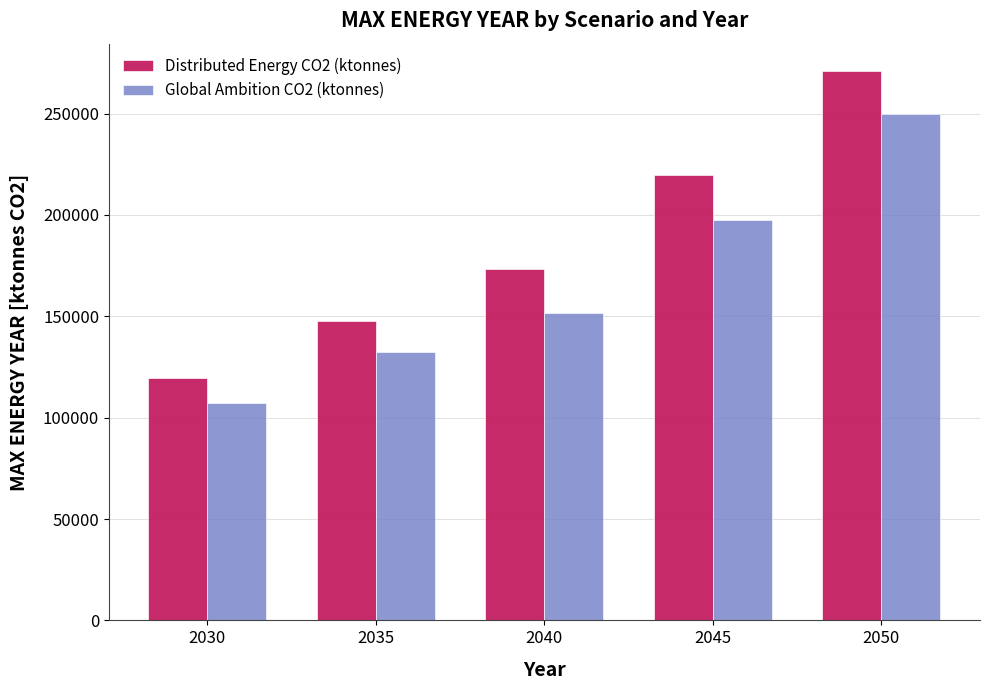

What is the total value across all series at 2030?

226500